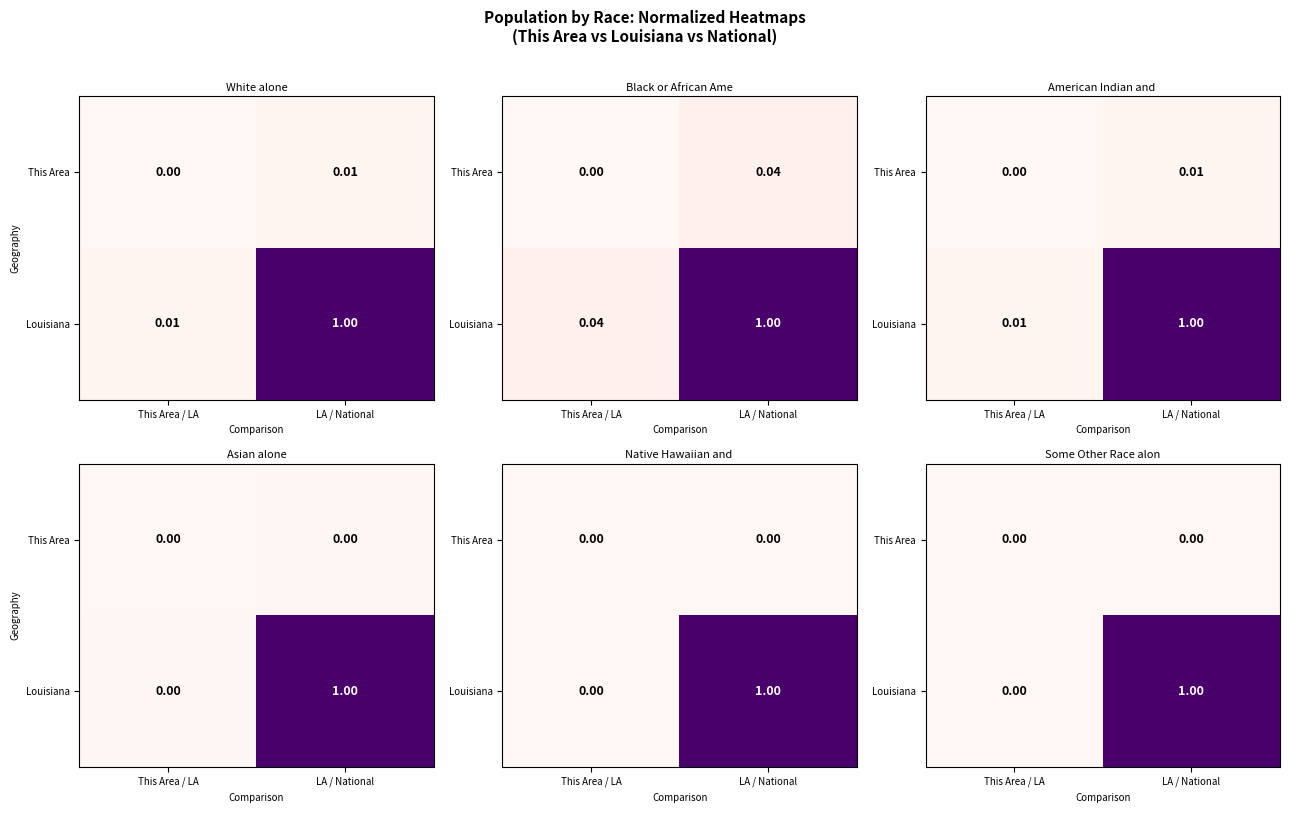

Which series has the largest range (max minus min)?

Louisiana